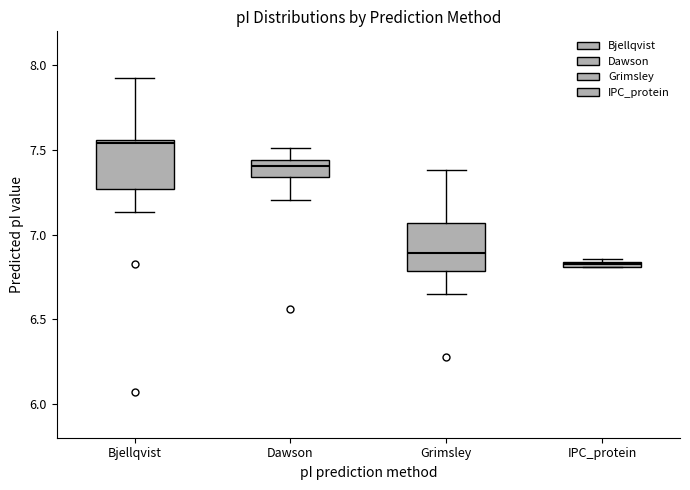

Where is the lower edge of the box for IPC_protein on the y-axis? The values are not printed on the chart, so give them approximately, as read against the axis.

6.80